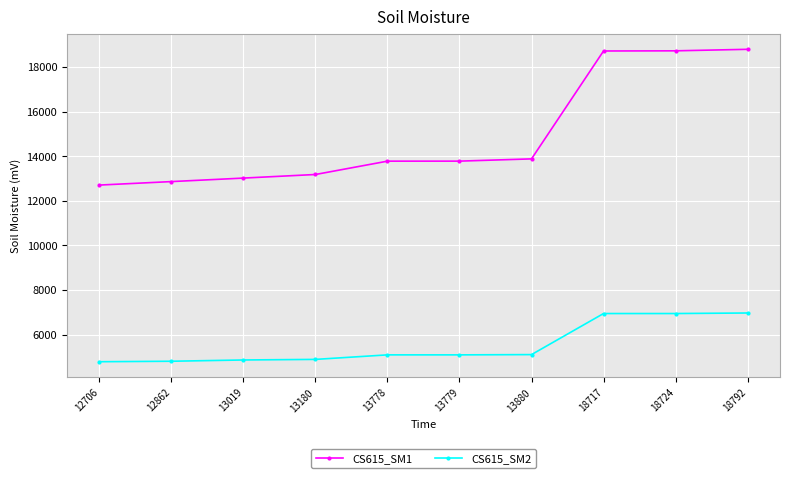

True or false: CS615_SM2 and CS615_SM1 intersect in this chart.

False